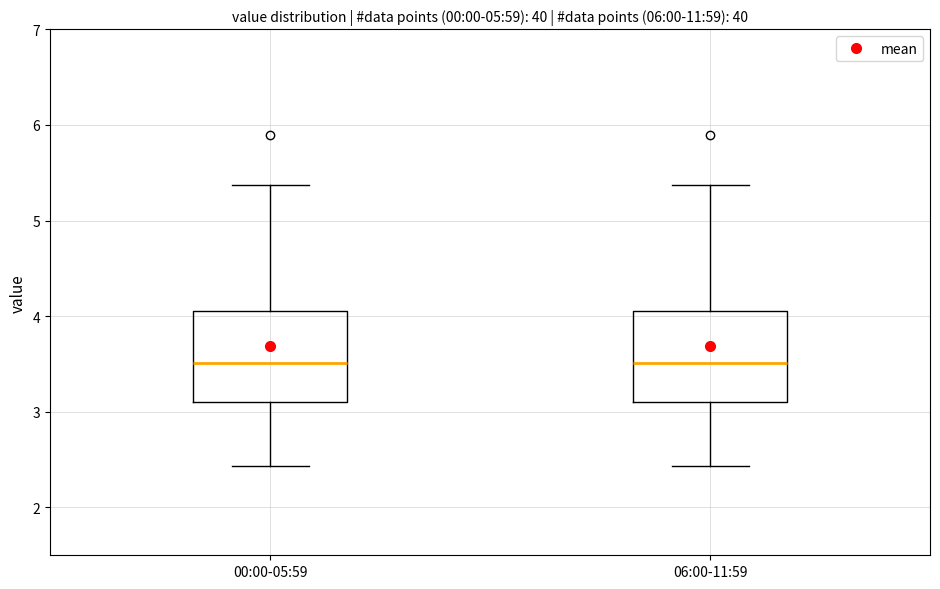

Reading left to right, read every box against the y-axis: the position of its median line, the range the box covers, and the ends of its whiskers. The values are not printed on the chart, so give them approximately, as read against the axis.

00:00-05:59: median 3.5, box 3.1 to 4.1, whiskers 2.4 to 5.4
06:00-11:59: median 3.5, box 3.1 to 4.1, whiskers 2.4 to 5.4